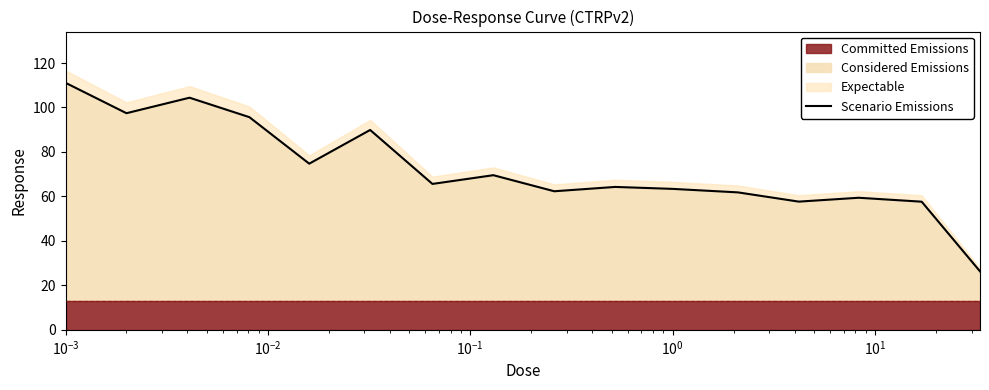

What is the minimum value for Considered Emissions?

26.3